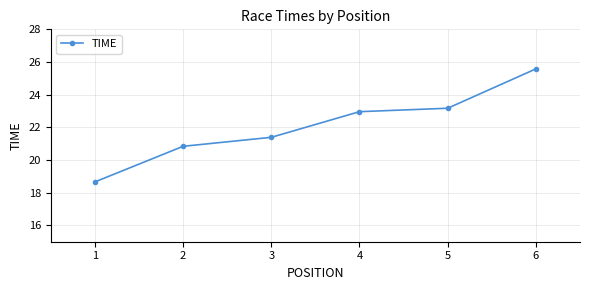

Reading left to right, extract all data points from this chart.

18.7	20.8	21.4	23.0	23.2	25.6